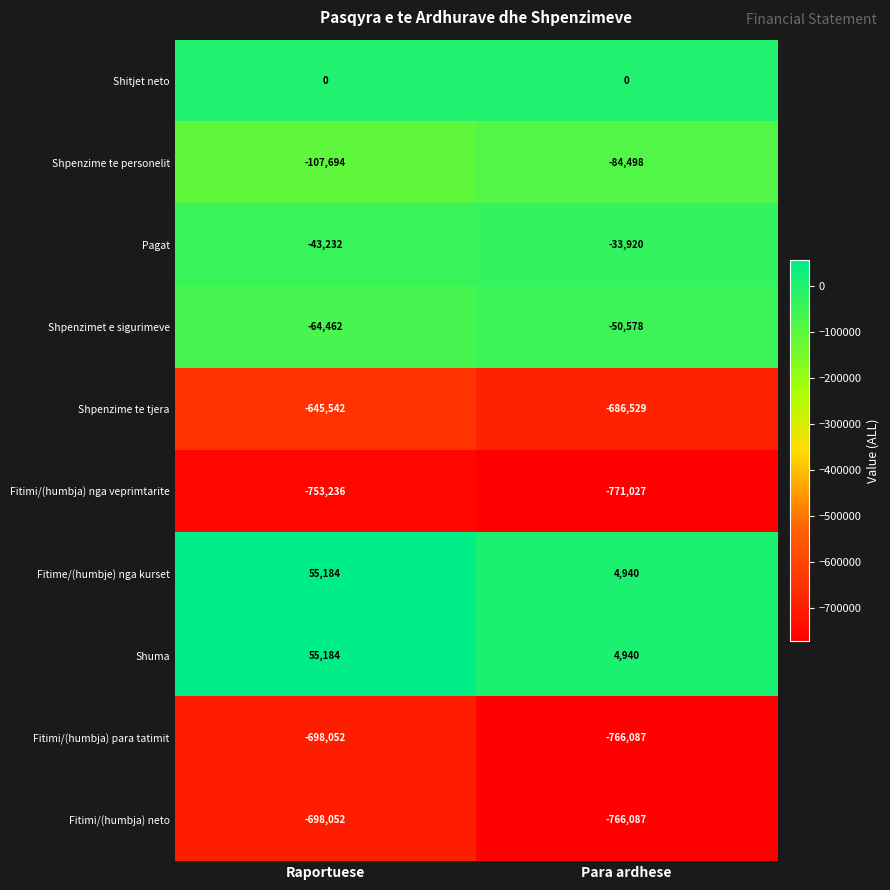

True or false: Shuma has a value of 4940 at Para ardhese.

True